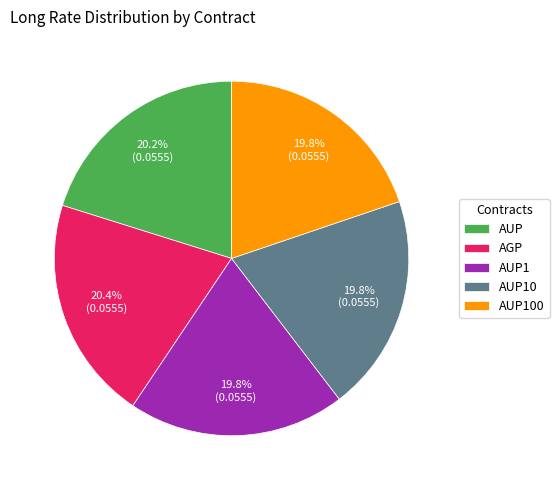

Which has a higher value, AUP10 or AGP?

AGP